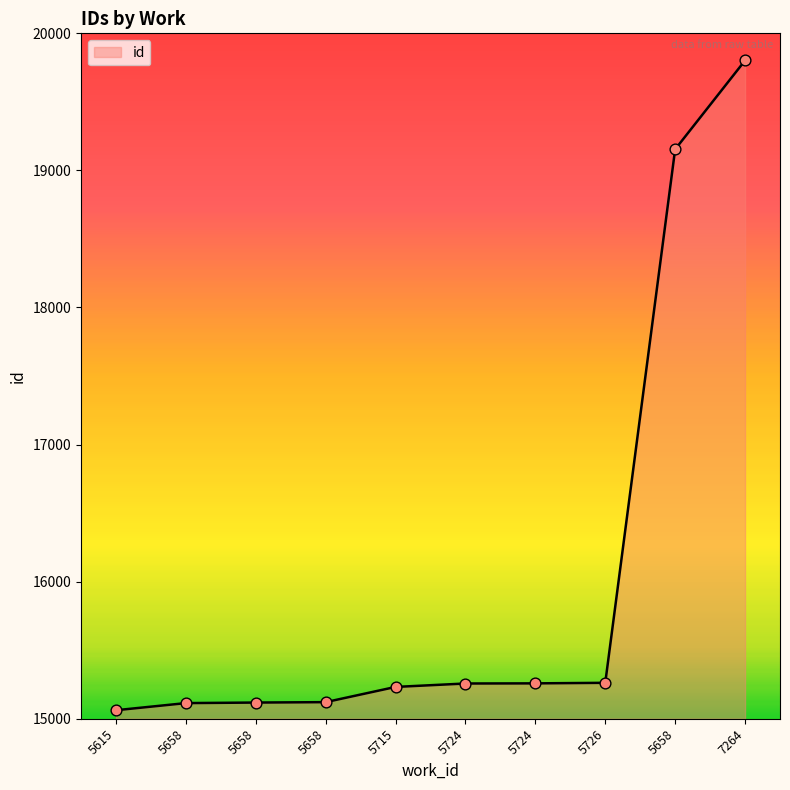

What is the ratio of the value at 5658 to the value at 7264?

0.8